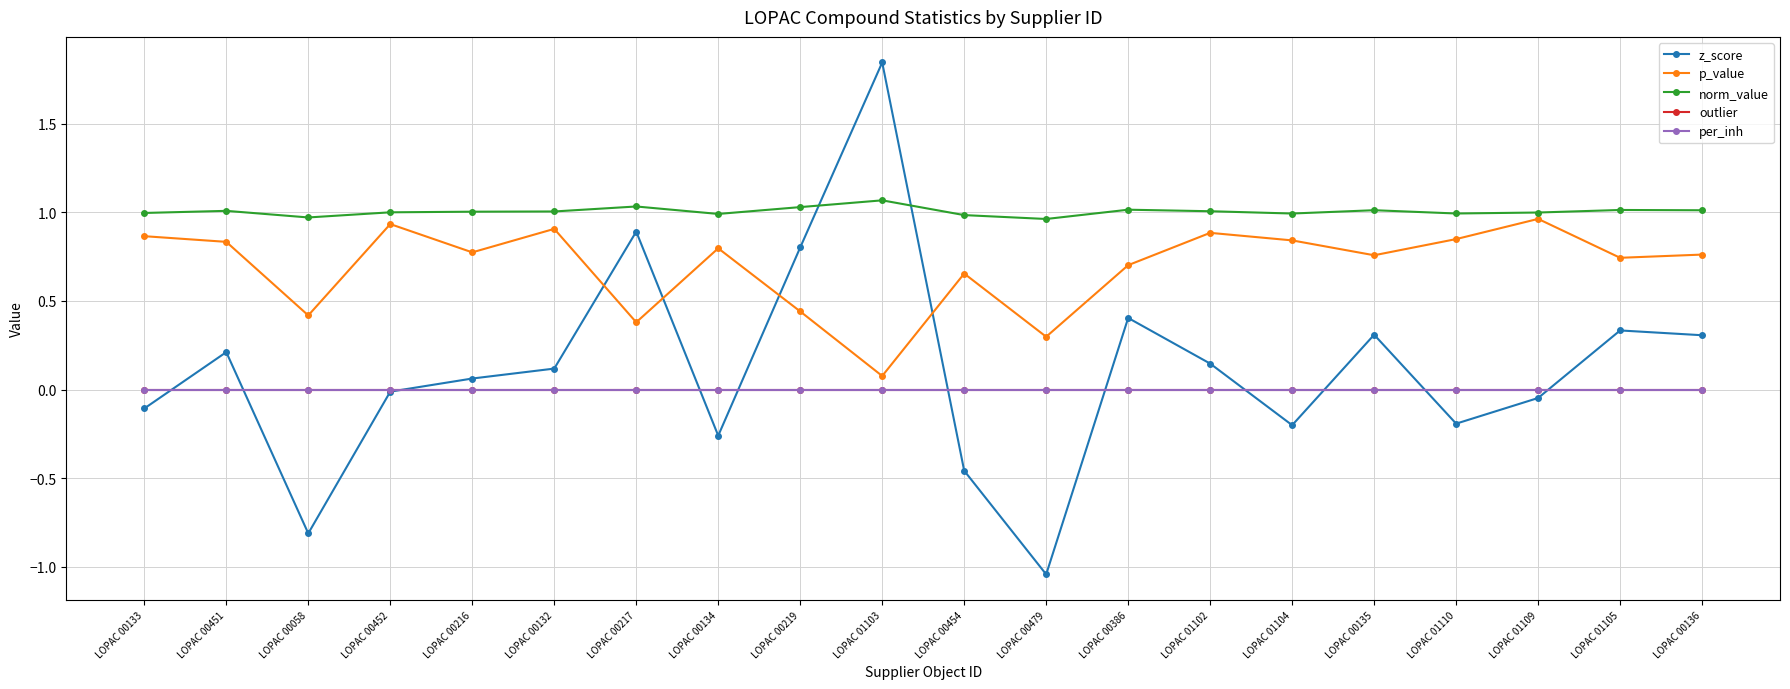

Where is the first local maximum for p_value?

LOPAC 00452